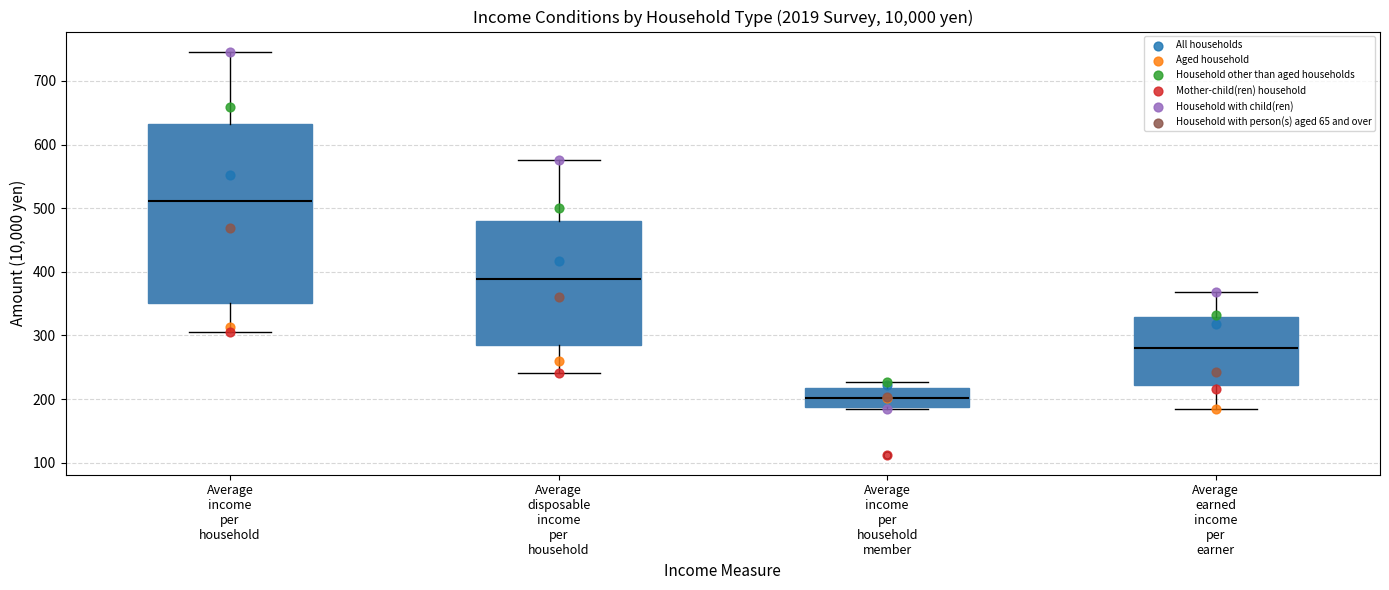

Which box has the highest median line?

Average income per household